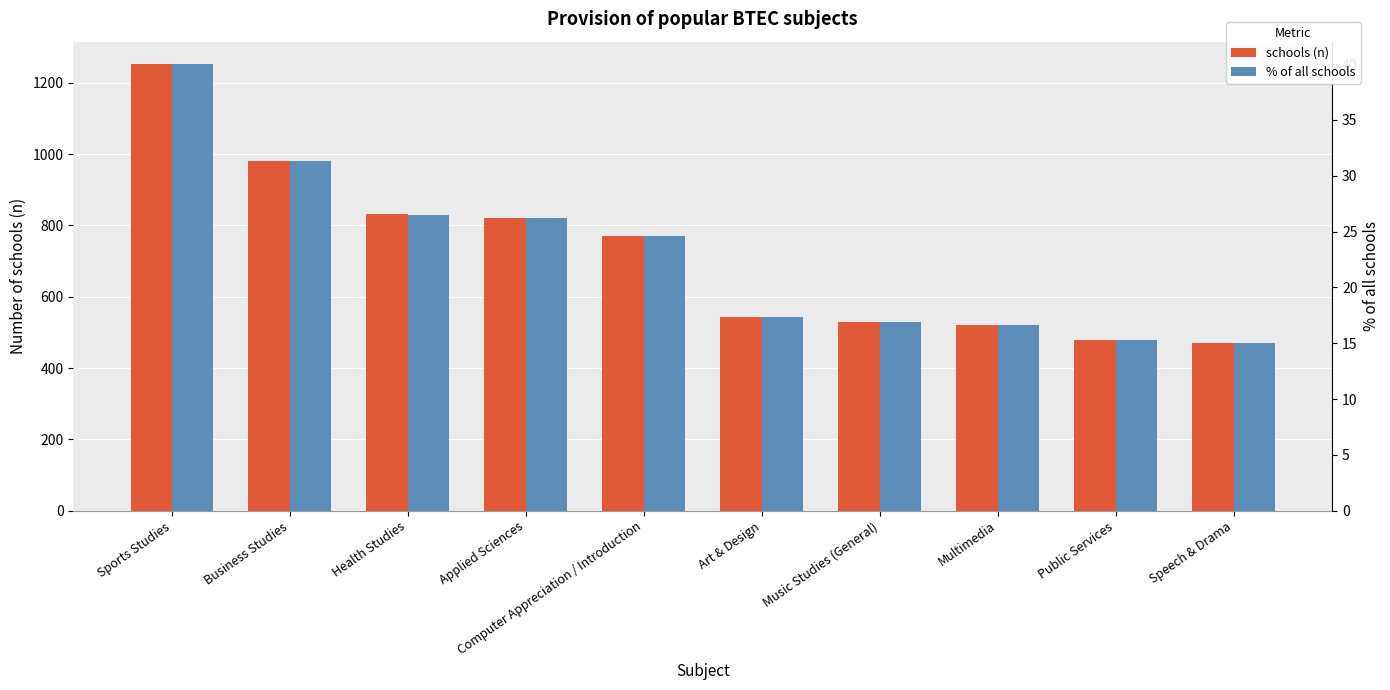

List the series in order of their peak value, lowest first.

% of all schools, schools (n)